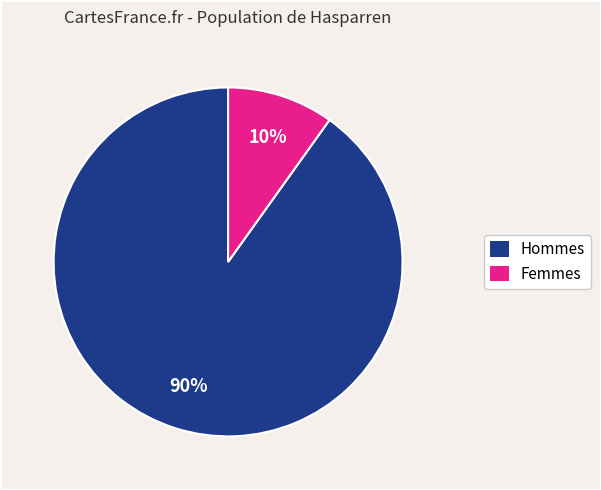

To the nearest percent, what is the average slice percentage?

50%